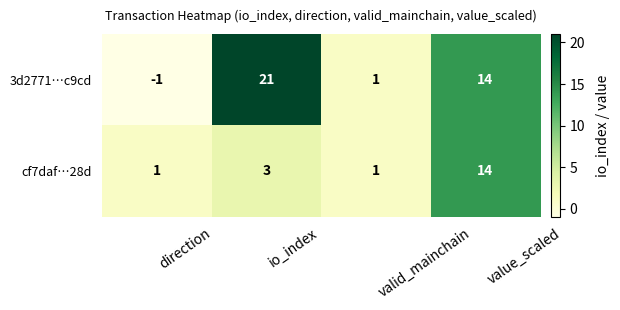

What is the spread (max minus min) of values at direction?

2